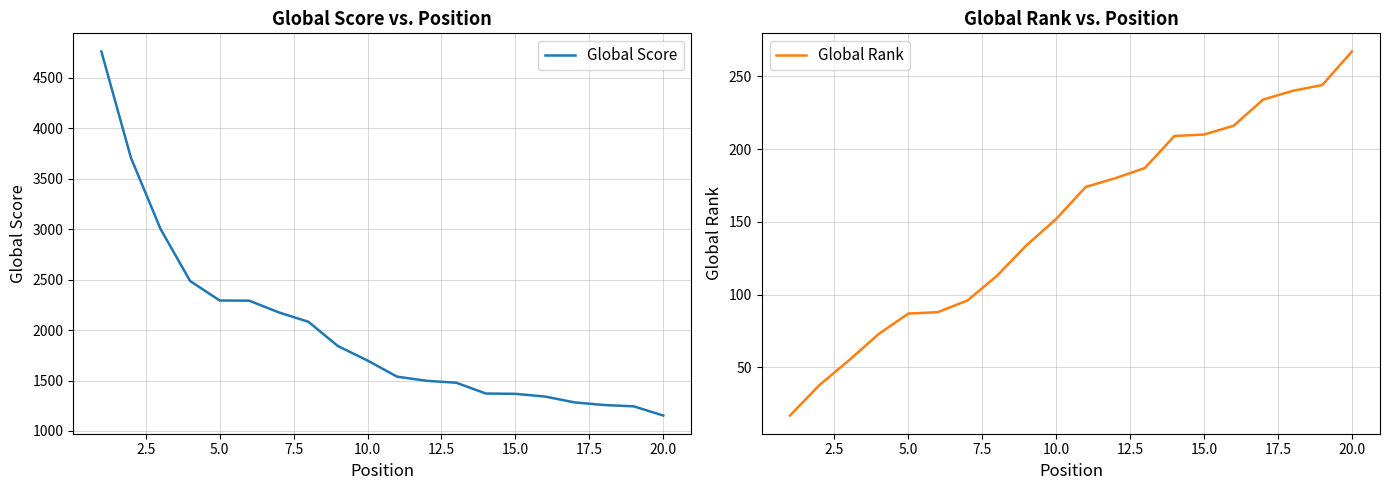

Which series has the largest total across all categories?

Global Score